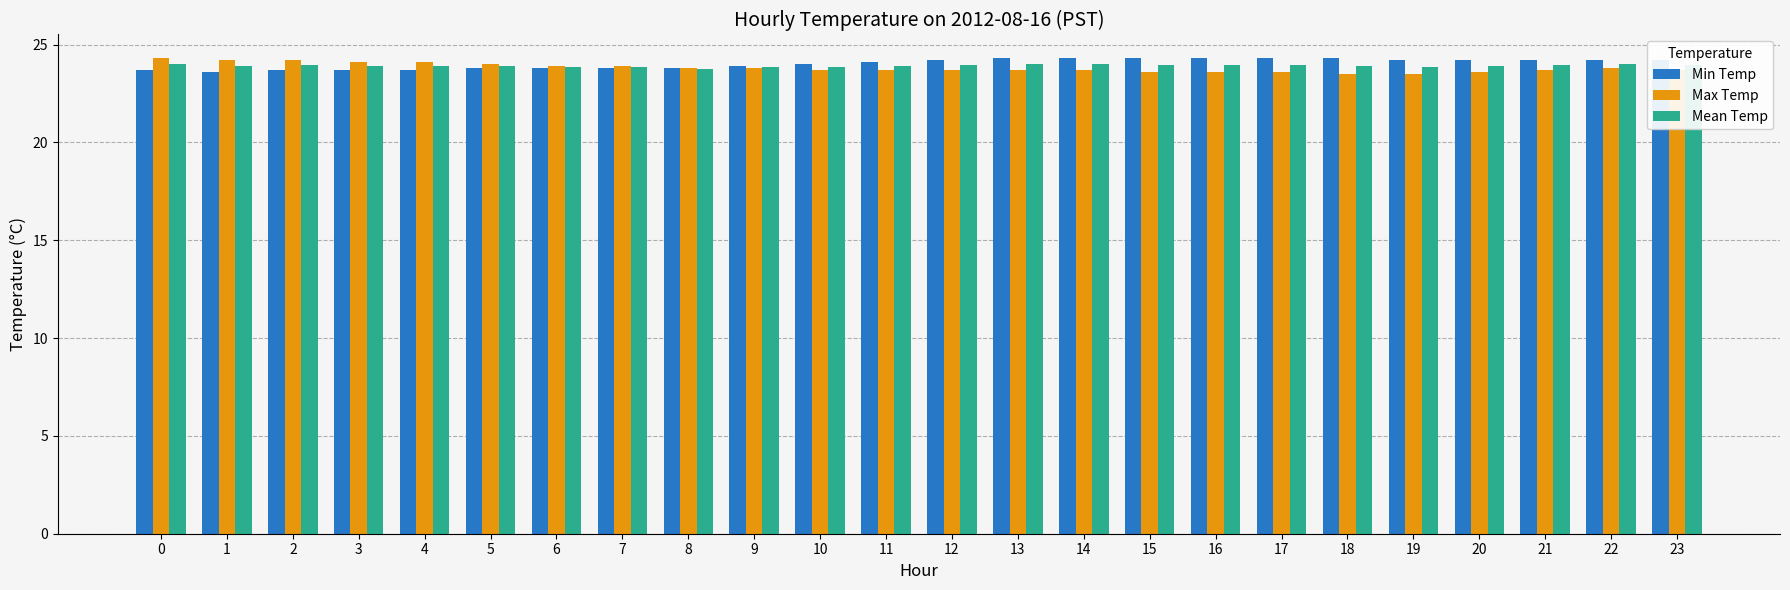

What is the sum of the Min Temp values at 11 and 12?

48.3